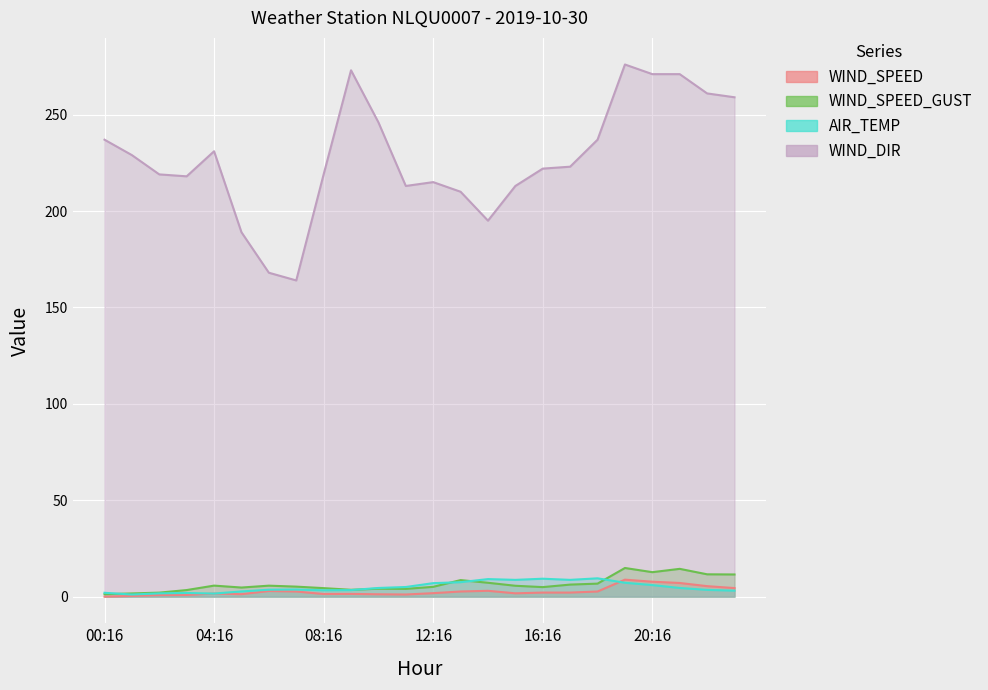

List the series in order of their peak value, lowest first.

WIND_SPEED, AIR_TEMP, WIND_SPEED_GUST, WIND_DIR